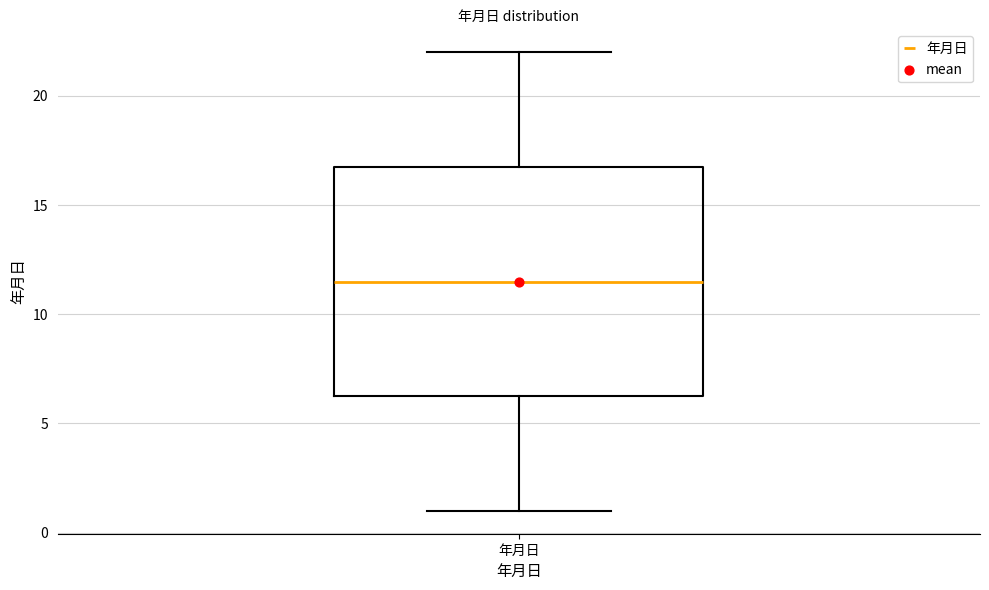

Transcribe this box plot: give where the median line is, the range the box spans, and where the two whiskers end, as read against the y-axis. The values are not printed on the chart, so give them approximately, as read against the axis.

median 11.5, box 6.5 to 17.0, whiskers 1.0 to 22.0